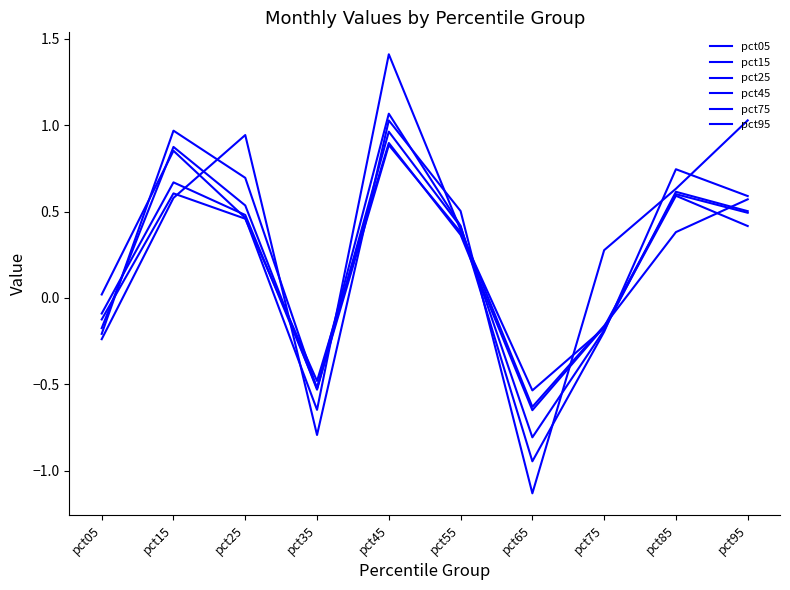

List the labels in order of pct75 value, largest first.

pct45, pct15, pct85, pct25, pct95, pct55, pct05, pct75, pct35, pct65